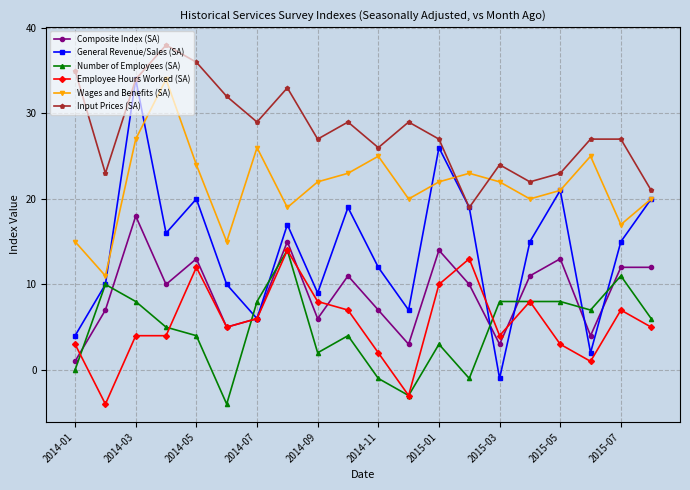

Which series has the largest total across all categories?

Input Prices (SA)